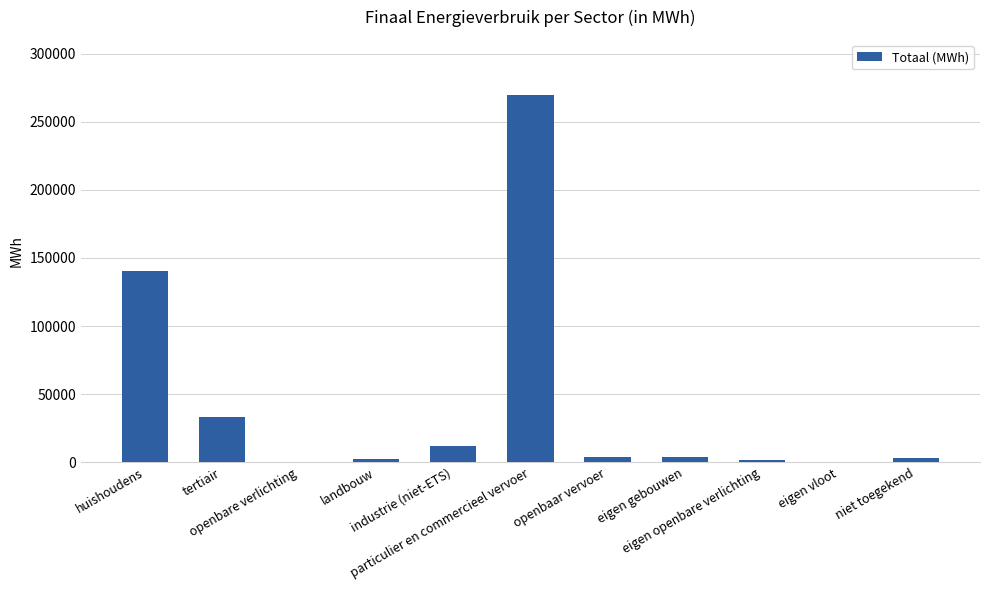

What is the maximum value shown in the chart?

269574.7